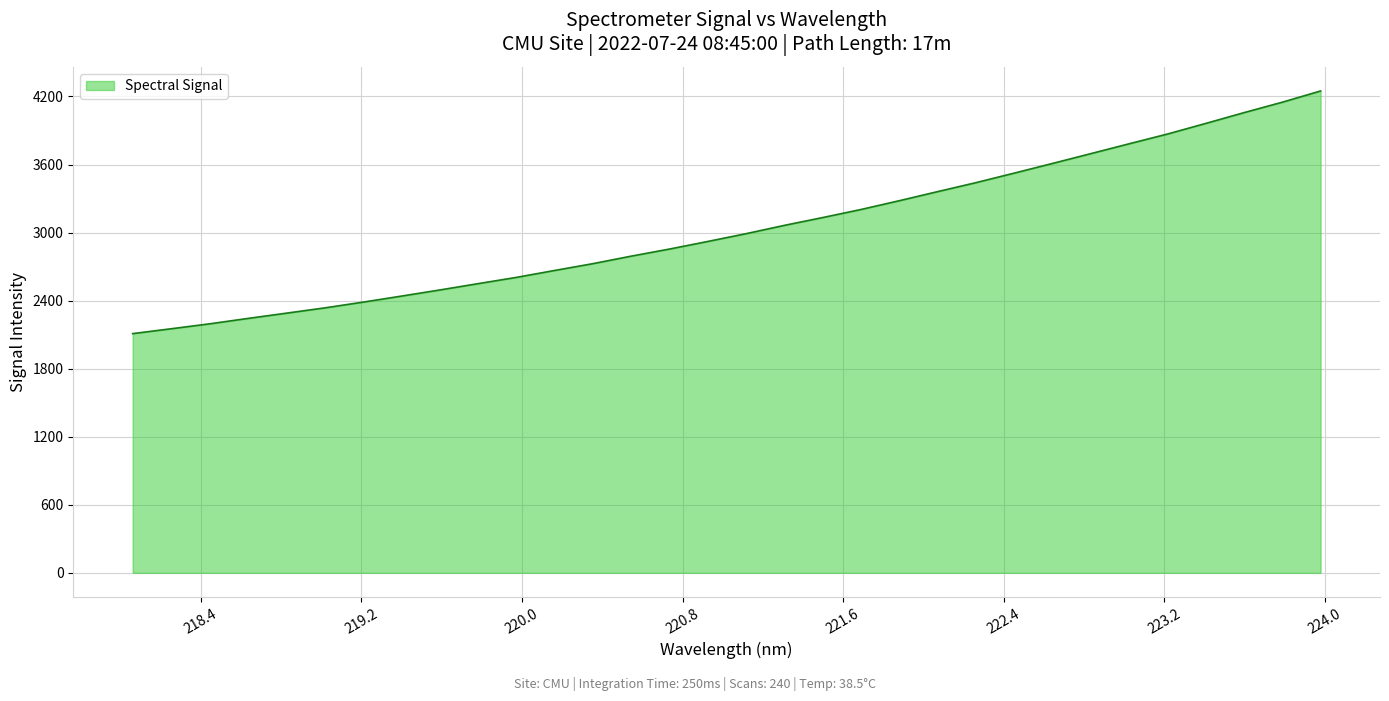

What is the greatest value displayed?

4248.7